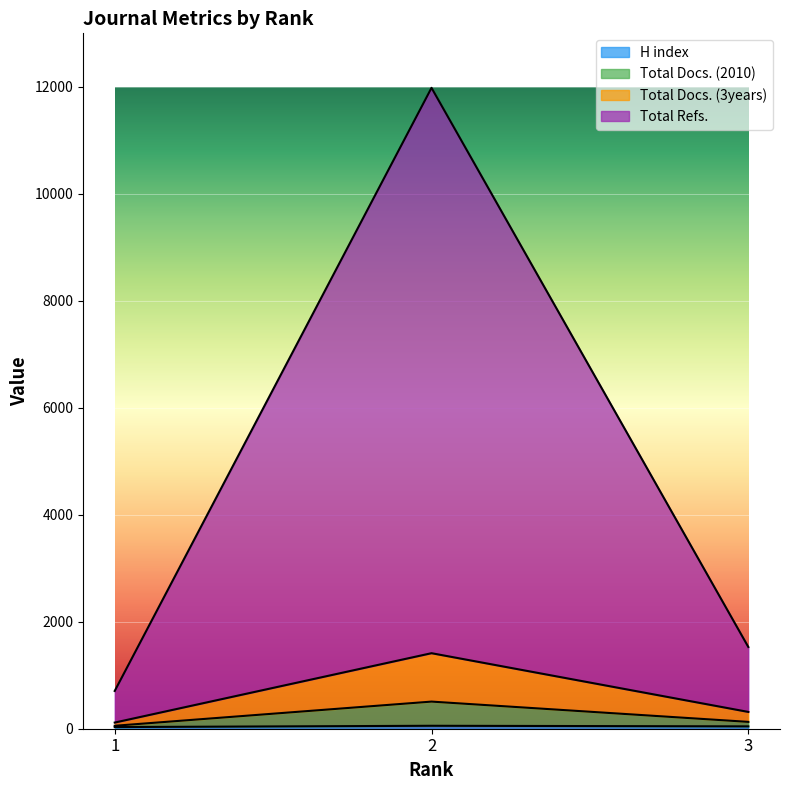

How many values in the Total Docs. (2010) series exceed 314?

1